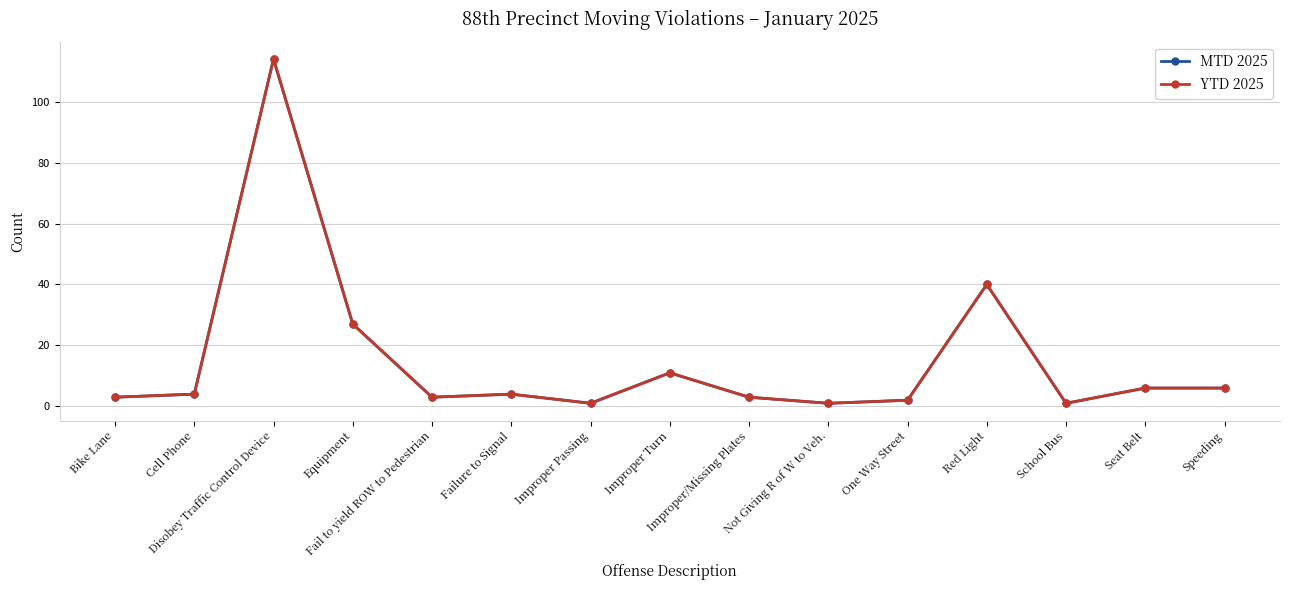

What is the label of the 3rd point from the left?

Disobey Traffic Control Device